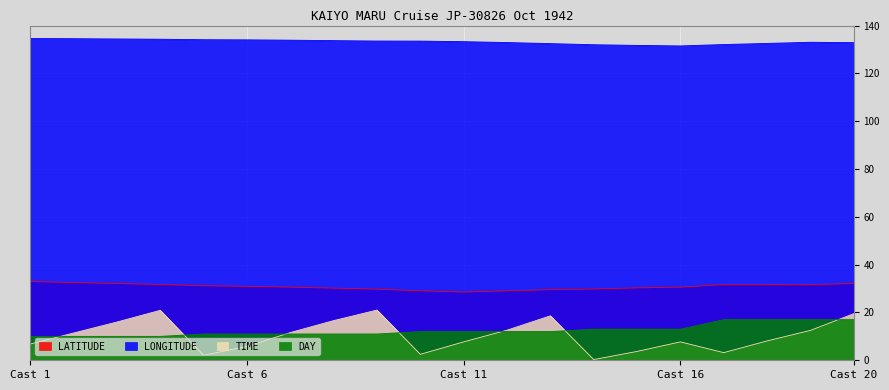

How many values in the TIME series exceed 11?

10